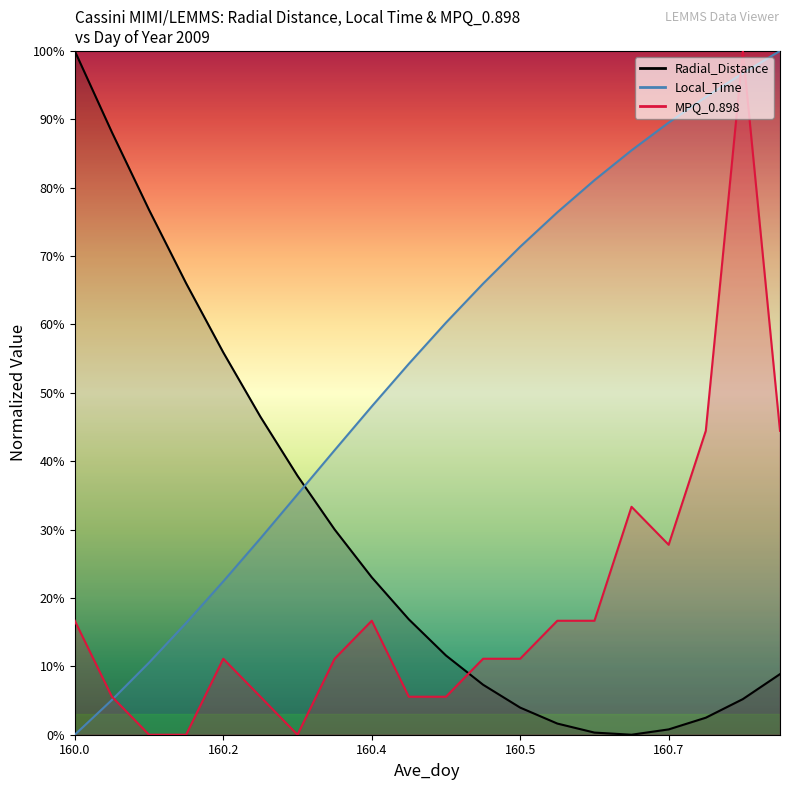

Rank the series by their maximum value, from lowest to highest.

Radial_Distance, Local_Time, MPQ_0.898